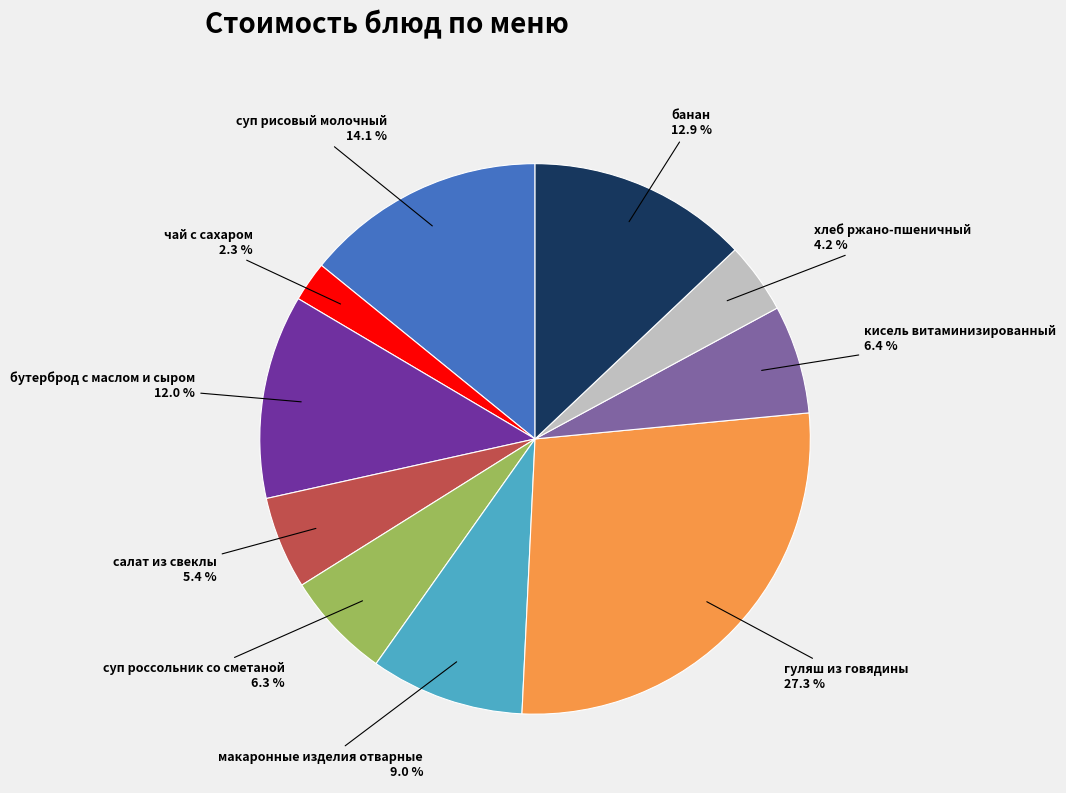

What portion of the pie excludes чай с сахаром?

97.7%